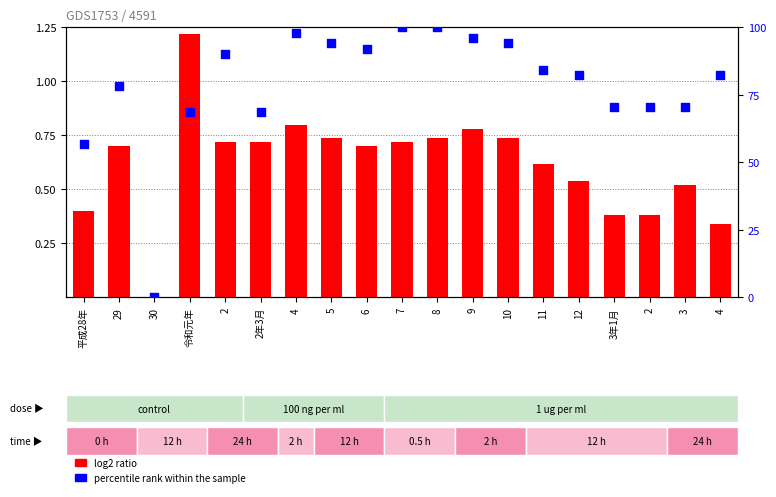

Which series has the largest total across all categories?

percentile rank within the sample